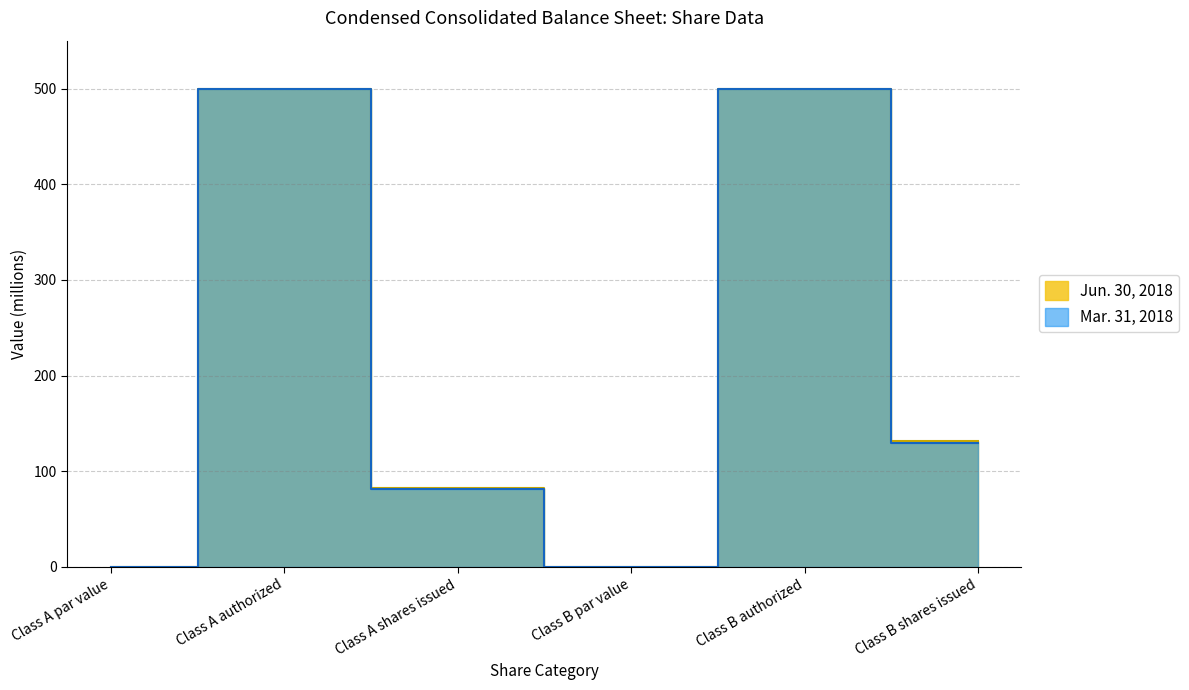

What is the maximum value for Mar. 31, 2018?

500.0